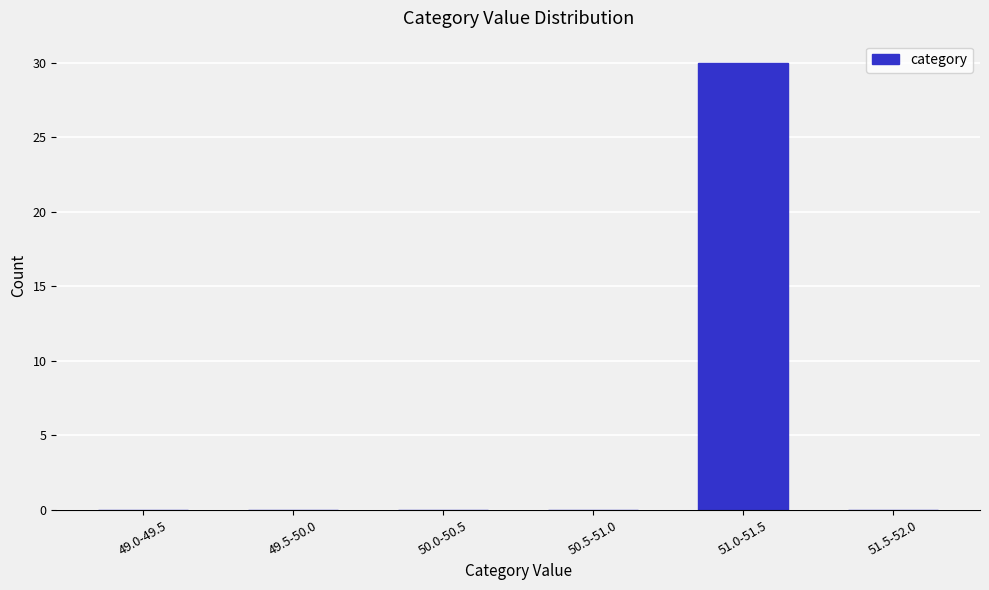

Reading left to right, extract all data points from this chart.

49.0-49.5=0	49.5-50.0=0	50.0-50.5=0	50.5-51.0=0	51.0-51.5=30	51.5-52.0=0